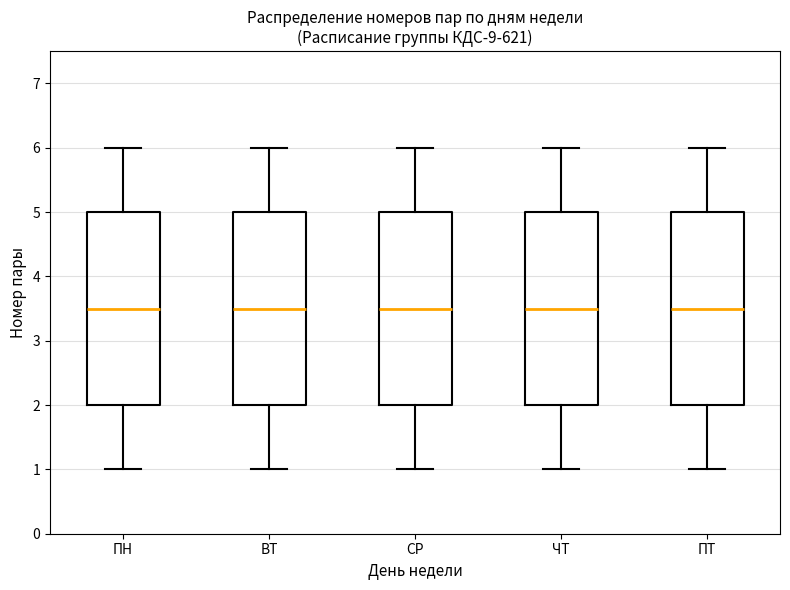

Where does the upper whisker of the box for ЧТ end on the y-axis? The values are not printed on the chart, so give them approximately, as read against the axis.

6.0